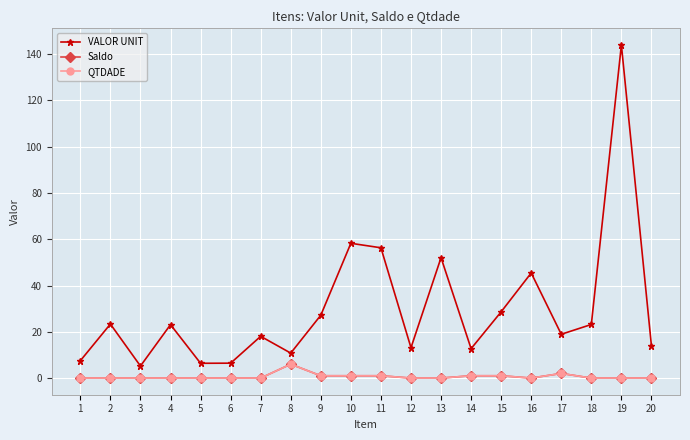

Is this an area chart (filled region under the line)?

No